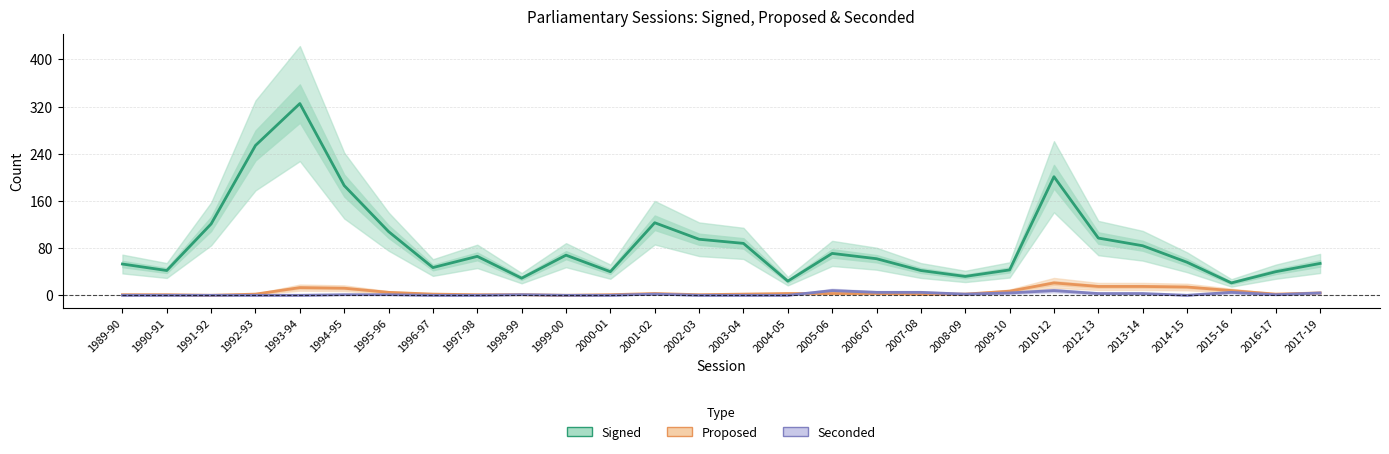

What is the value of the seconded point at the 22nd from the left?

8